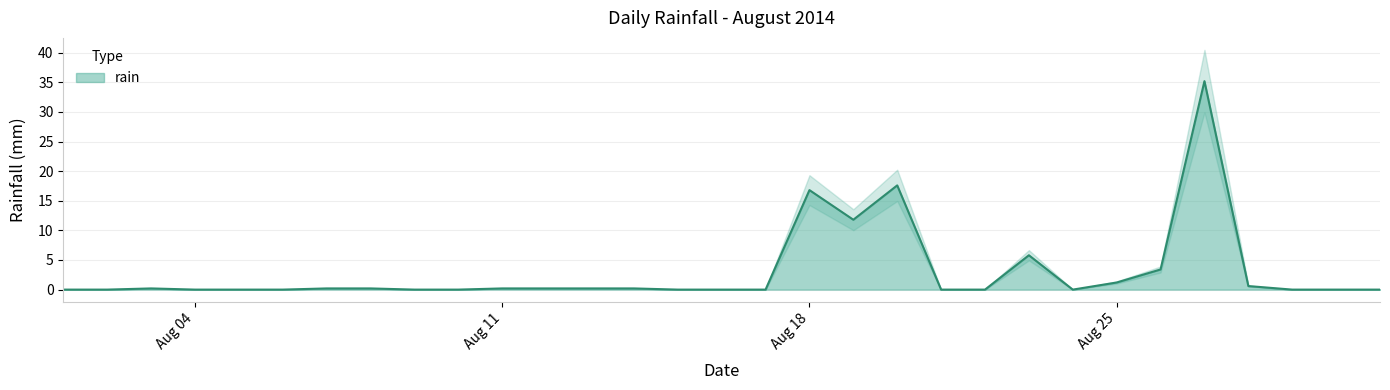

Where is the first local maximum?

2014-08-03